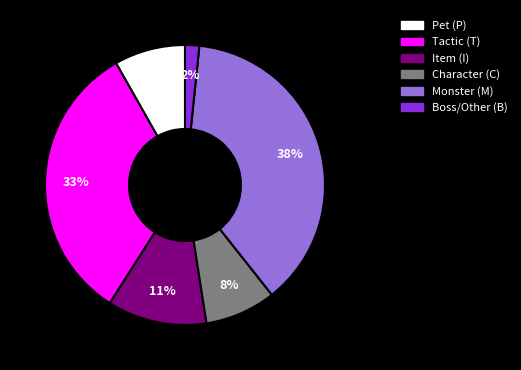

Count the number of slices in the pie.

6